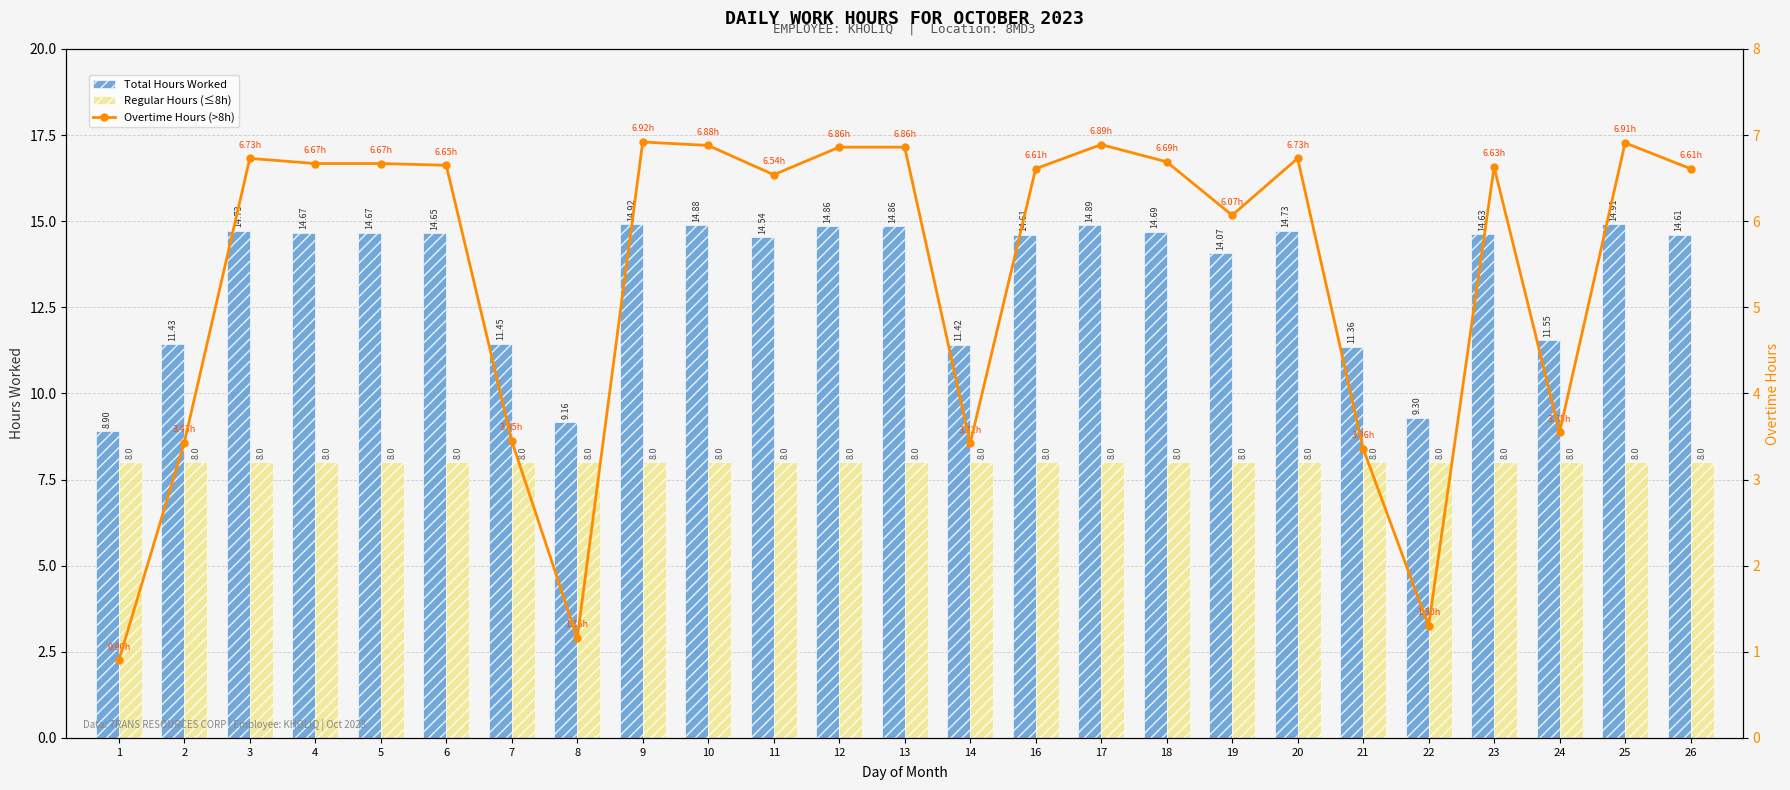

Between 26 and 21, which is larger?

26